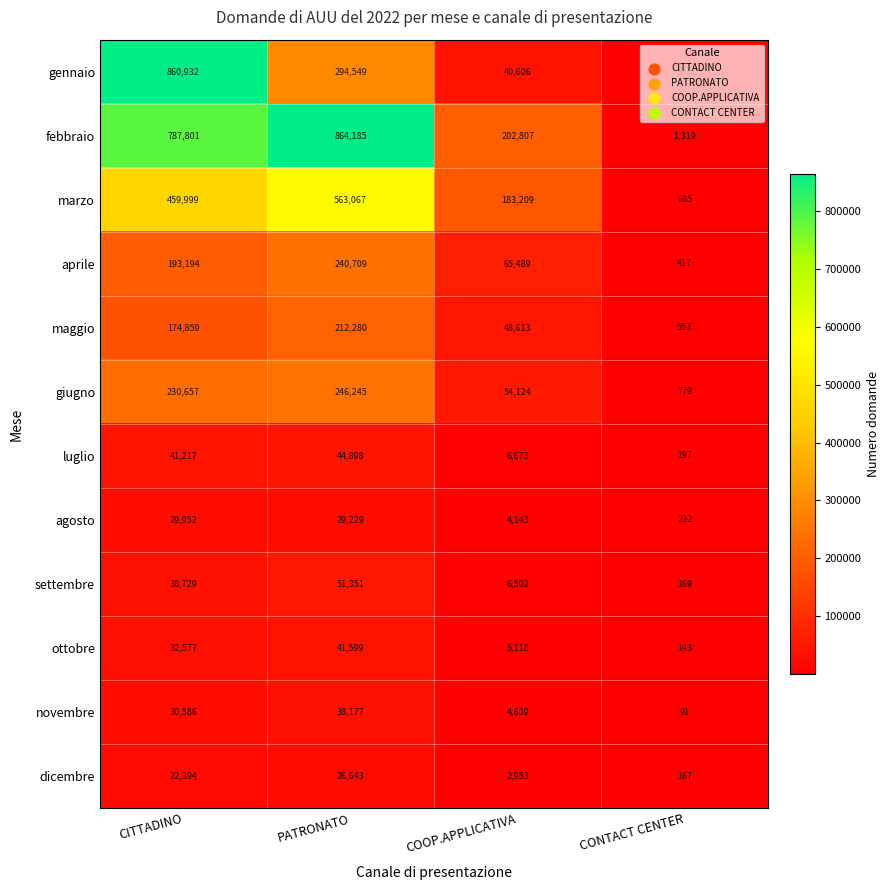

Count the dicembre values in the range 2953 to 26643.

3